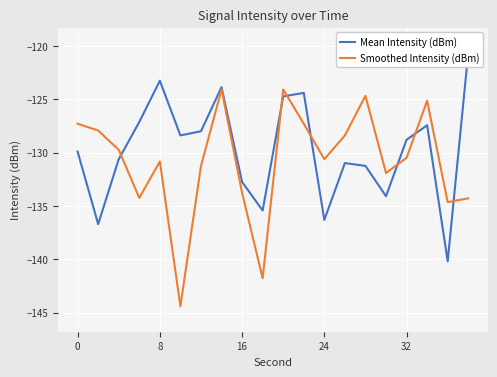

What is the highest value of the Smoothed Intensity (dBm) series?

-124.1